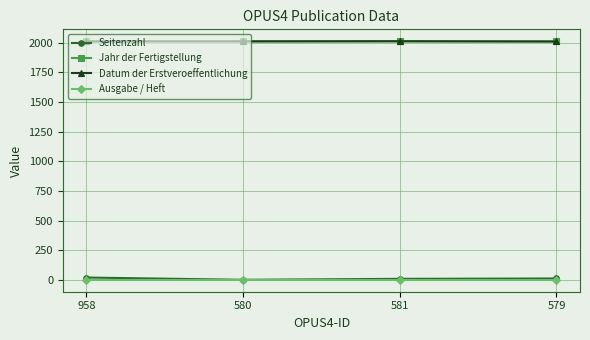

True or false: Ausgabe / Heft and Jahr der Fertigstellung intersect in this chart.

False